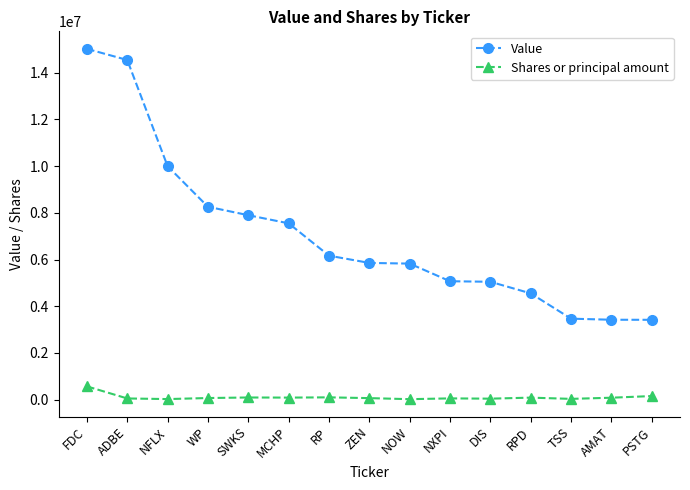

What are all the series names shown in the legend?

Value, Shares or principal amount